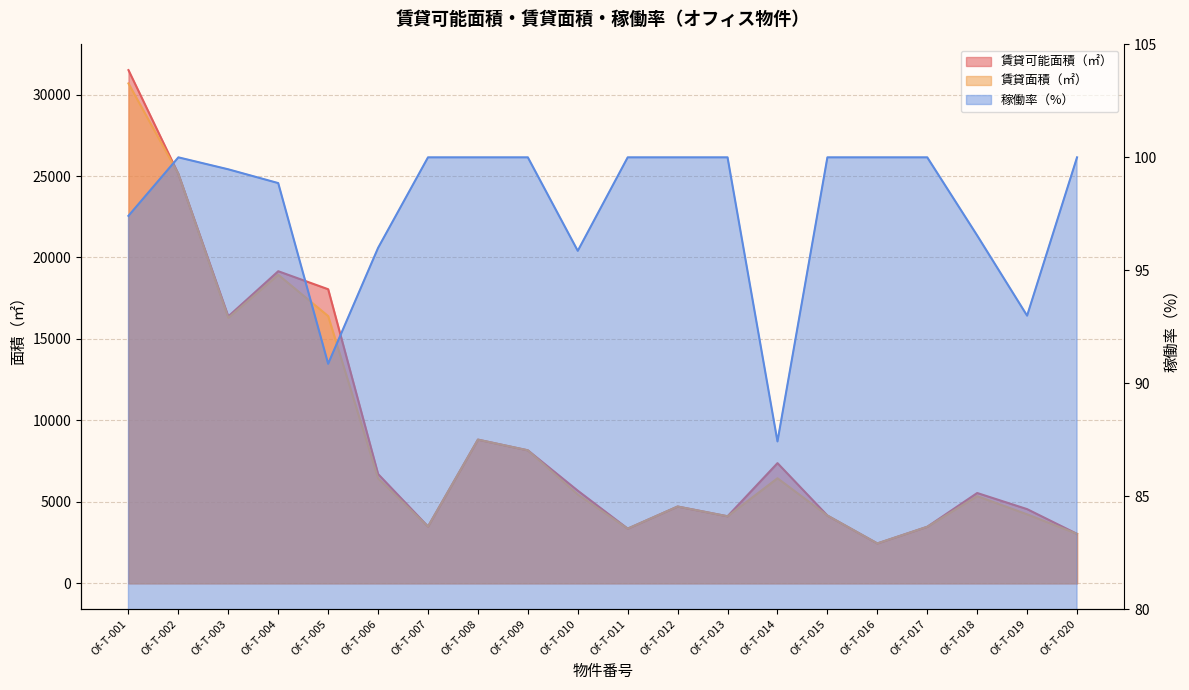

True or false: 稼働率（%） and 賃貸面積（㎡） cross at least once.

False